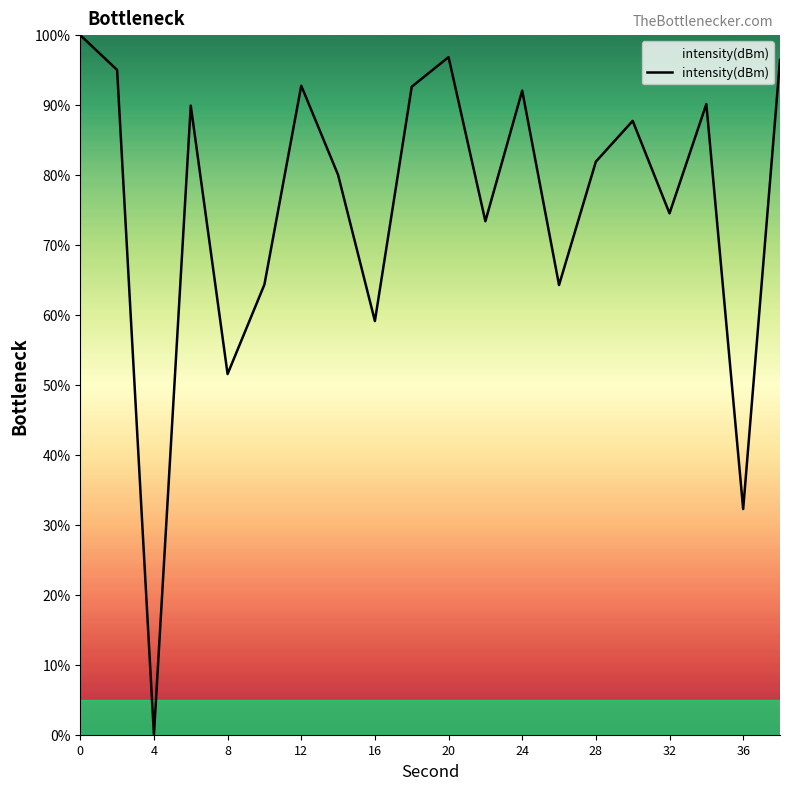

What is the greatest value displayed?

100.0